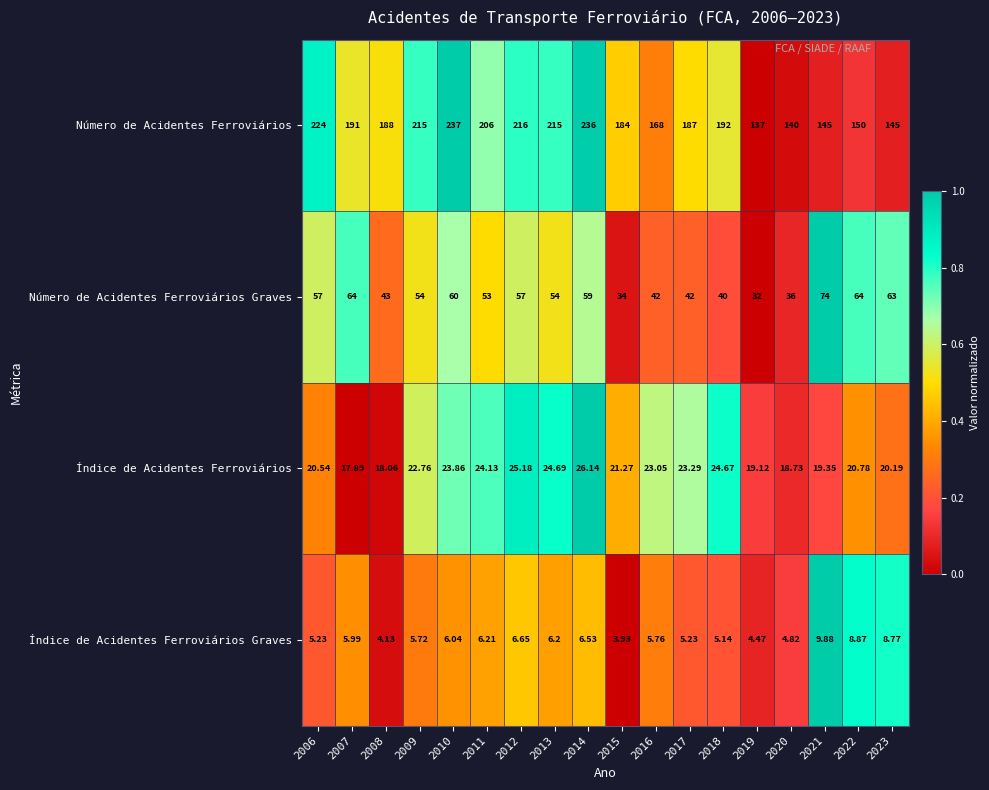

Which series has the widest spread of values?

Número de Acidentes Ferroviários